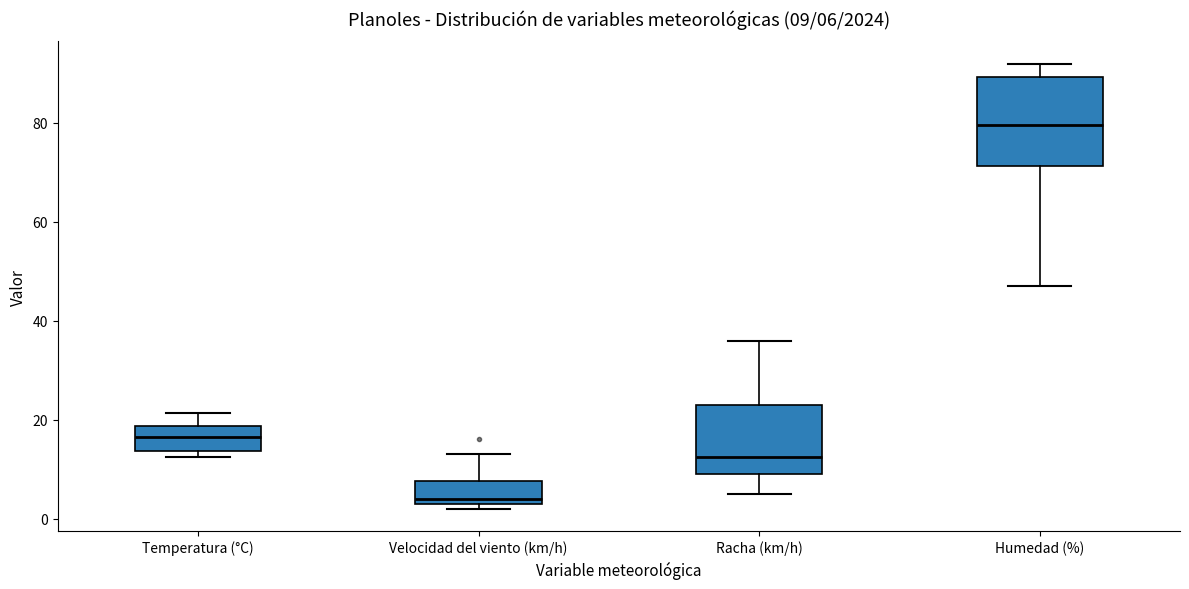

Which box is the tallest, from its lower edge to its upper edge?

Humedad (%)